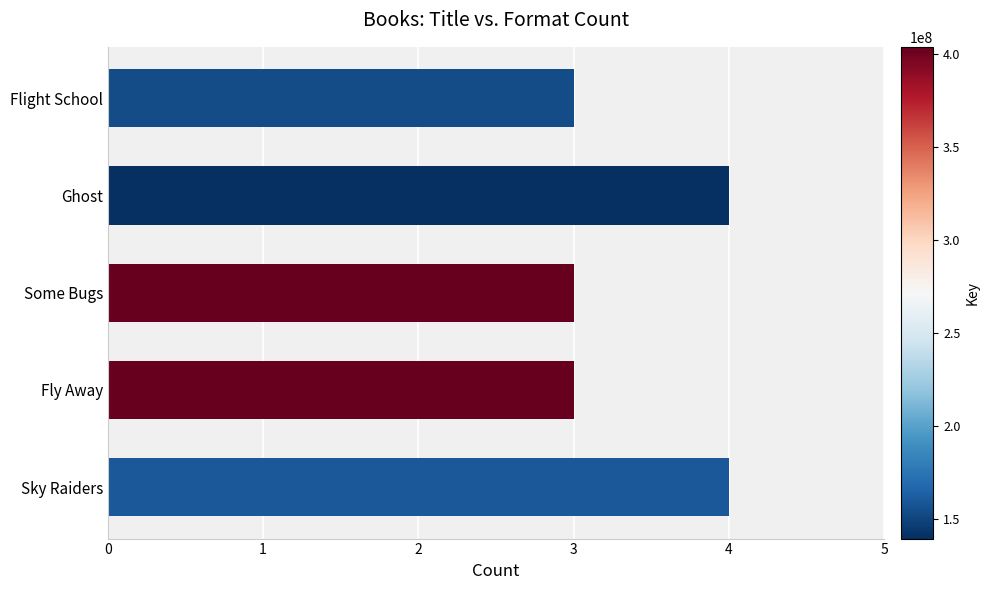

Reading bottom to top, extract all data points from this chart.

4	3	3	4	3